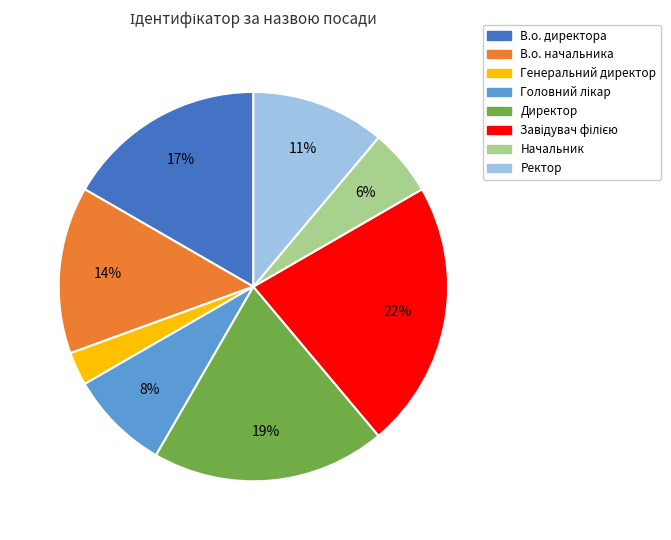

How many slices are in this pie chart?

8